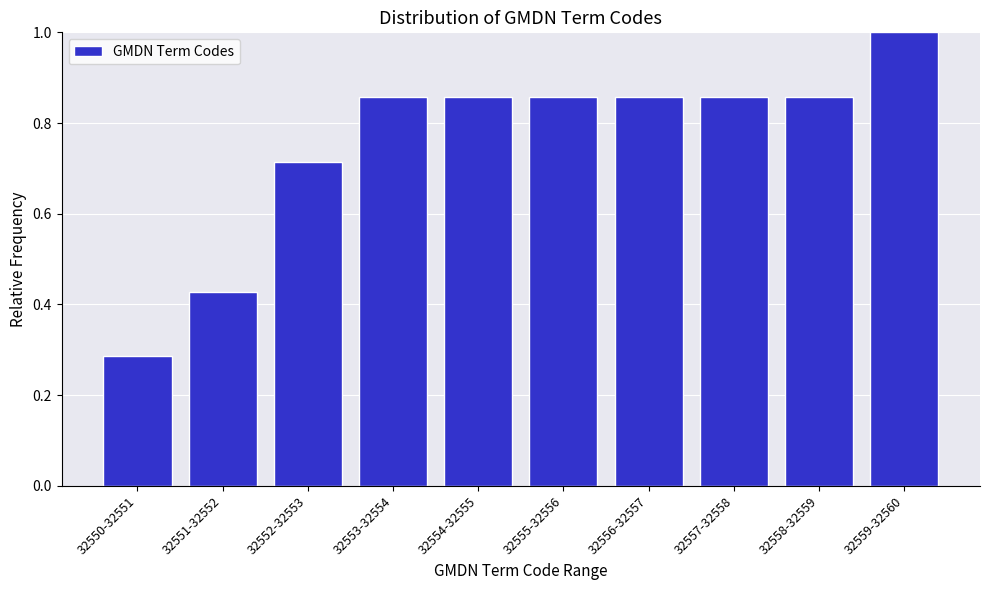

At which label is the value closest to 0?

32550-32551